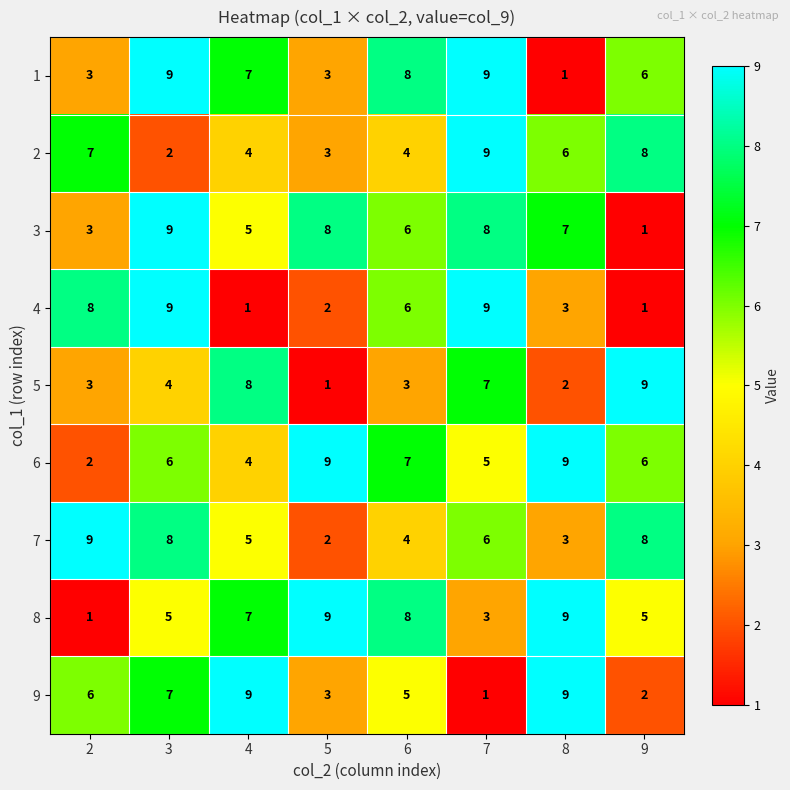

At which category is the sum across all series the highest?

3